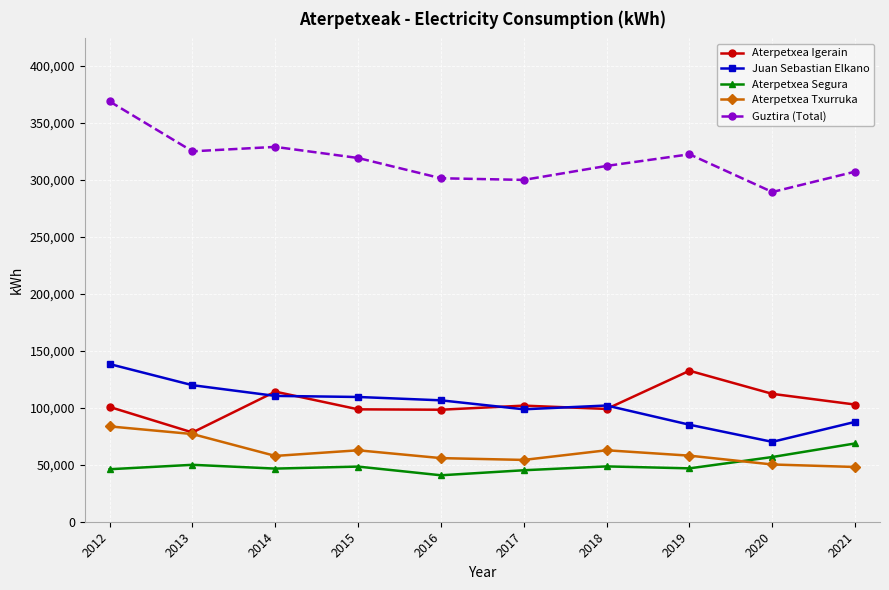

True or false: Aterpetxea Txurruka has a value of 57965 at 2019.

True